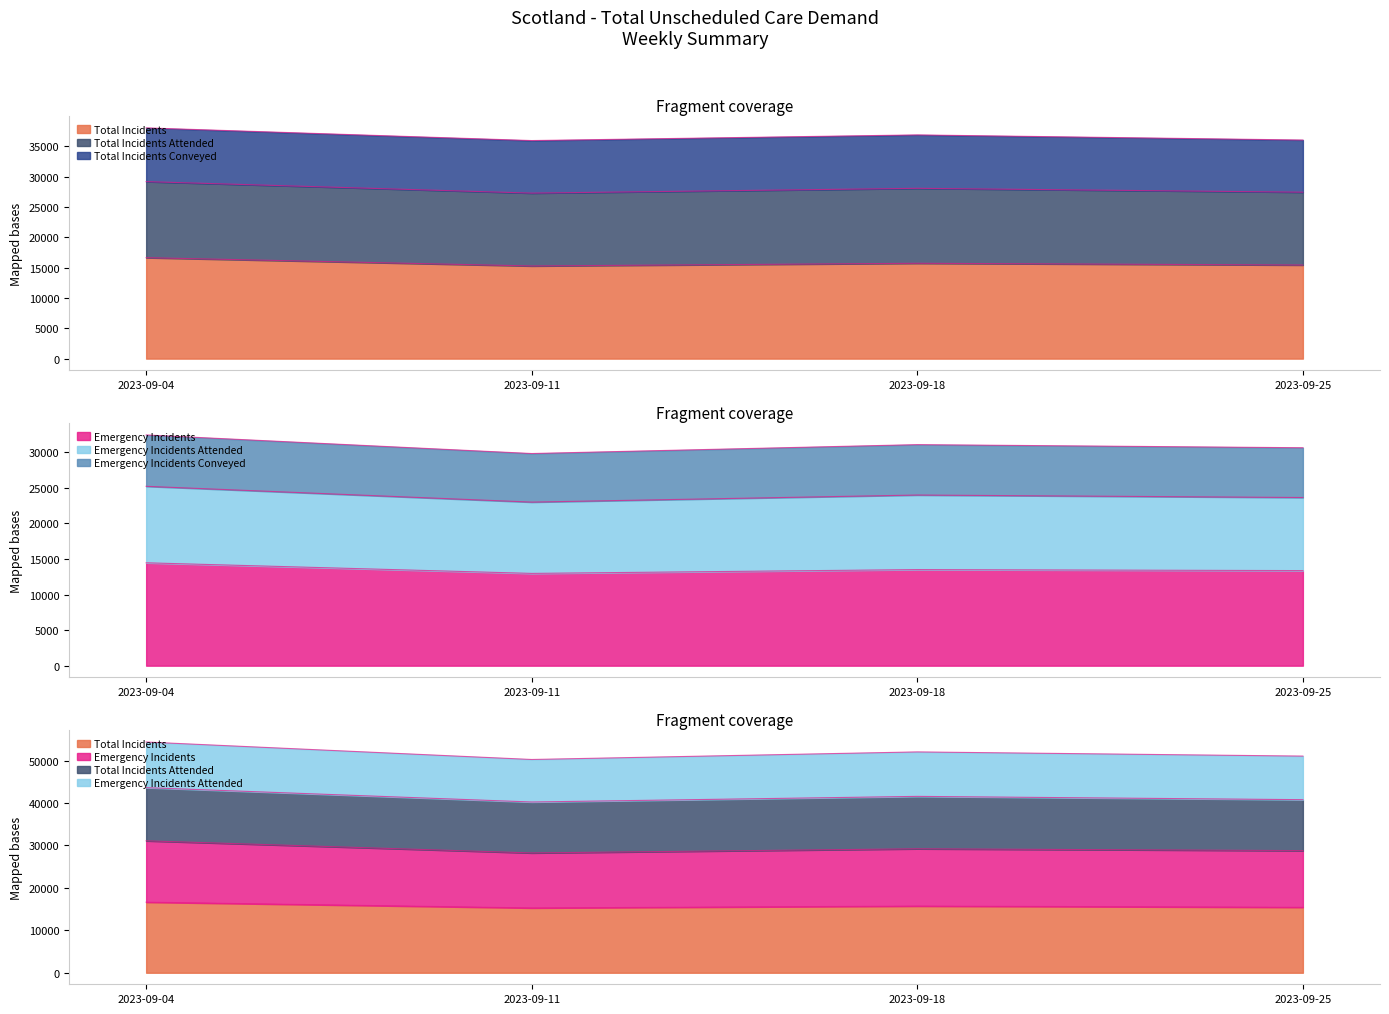

At which label is Emergency Incidents closest to 13712?

2023-09-18